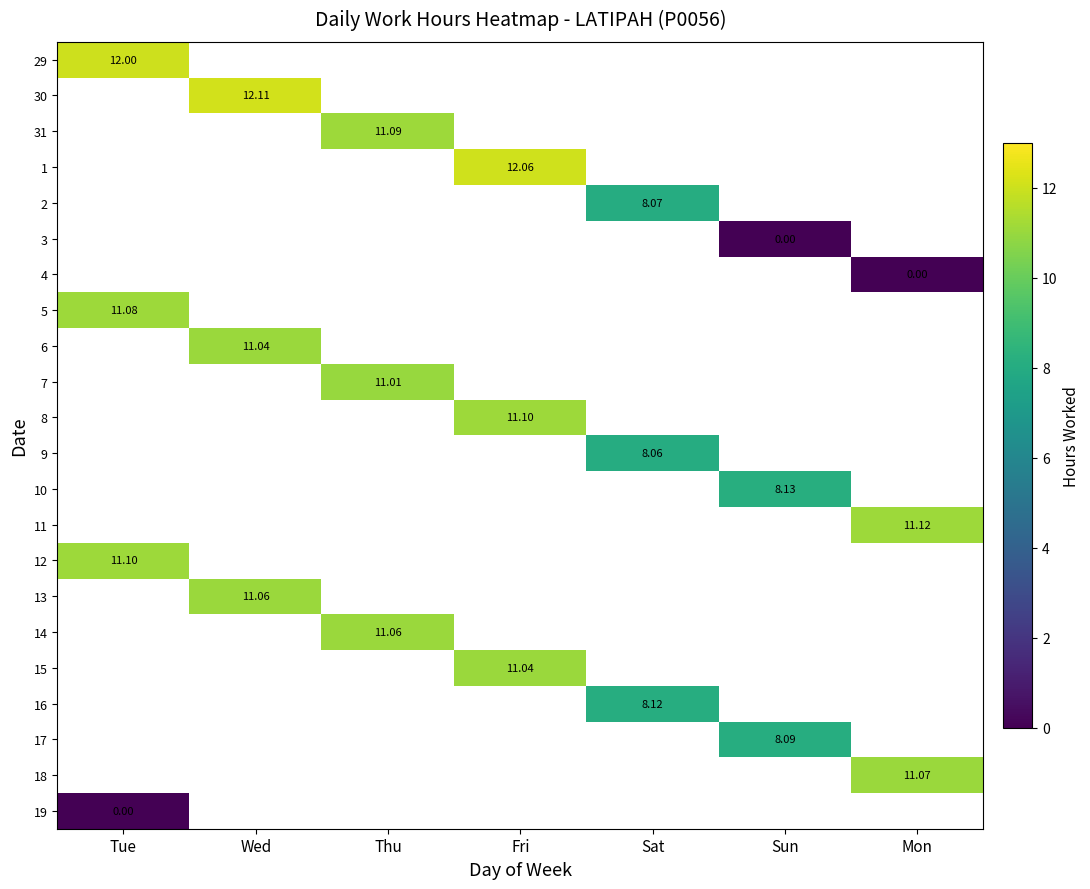

List the labels in order of 18 value, largest first.

Tue, Wed, Thu, Fri, Sat, Sun, Mon